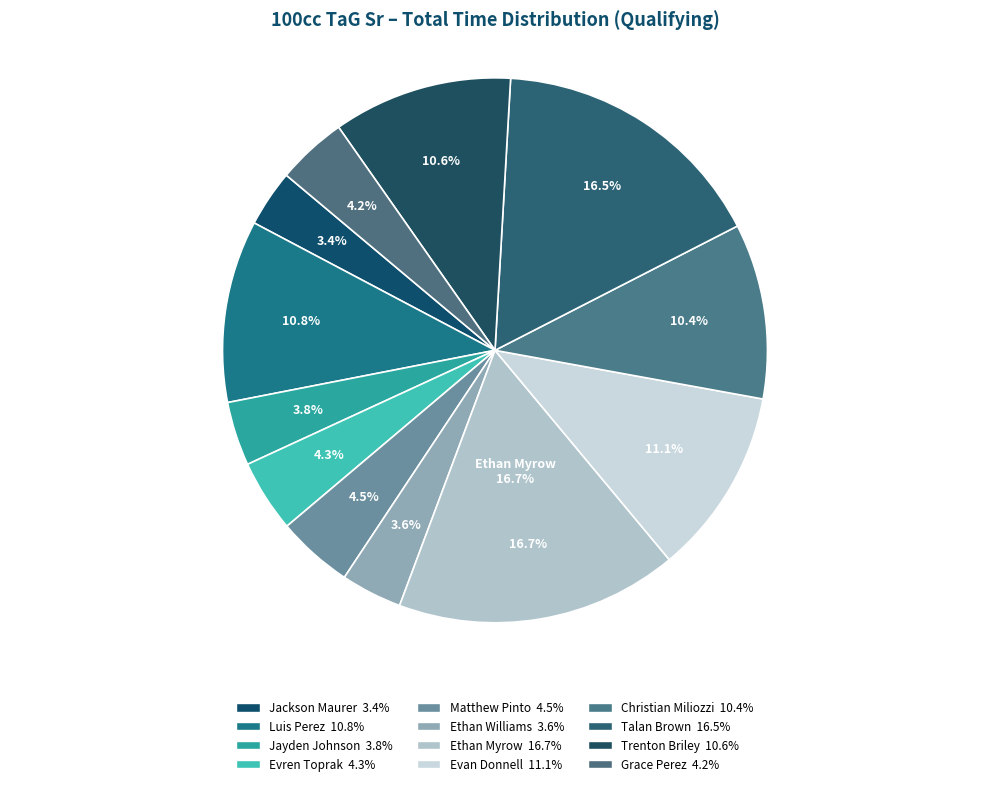

Which category has the biggest portion of the pie?

Ethan Myrow